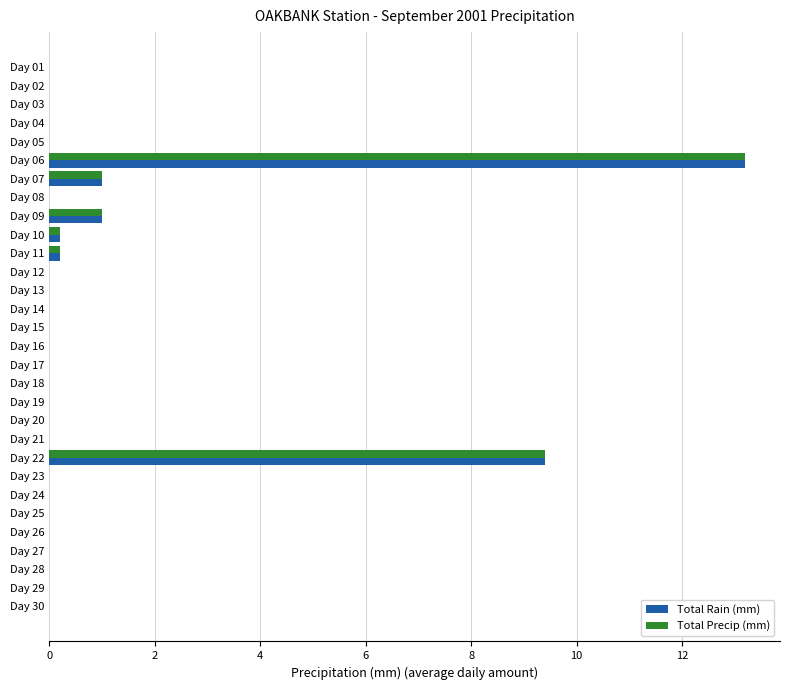

Where is Total Rain (mm) nearest to the value 6?

Day 22